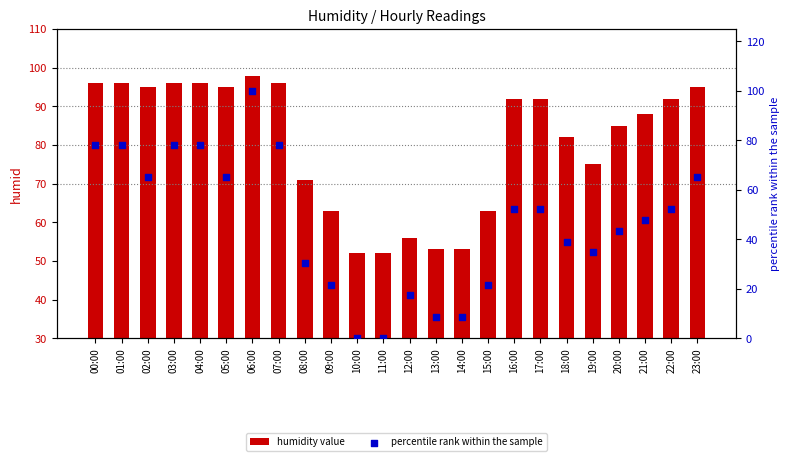

Which series contains the highest Y value?

percentile rank within the sample